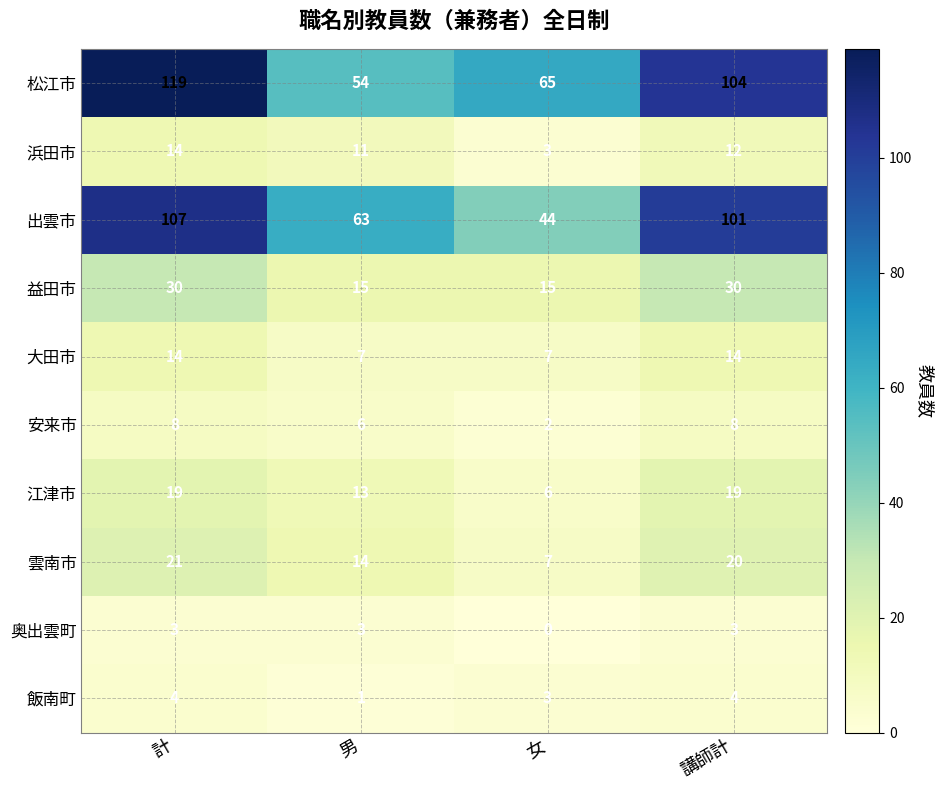

At how many categories does at least one series exceed 42?

4